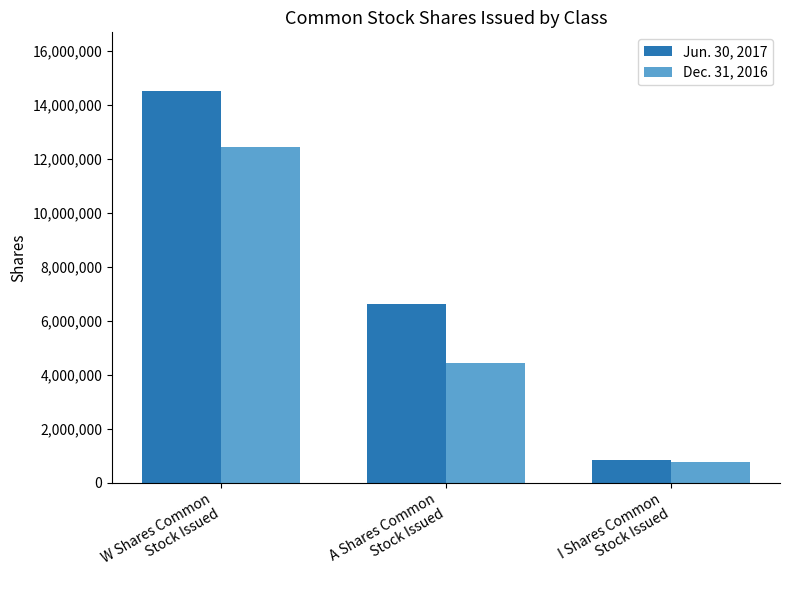

Where is Dec. 31, 2016 nearest to the value 6624943?

A Shares Common
Stock Issued